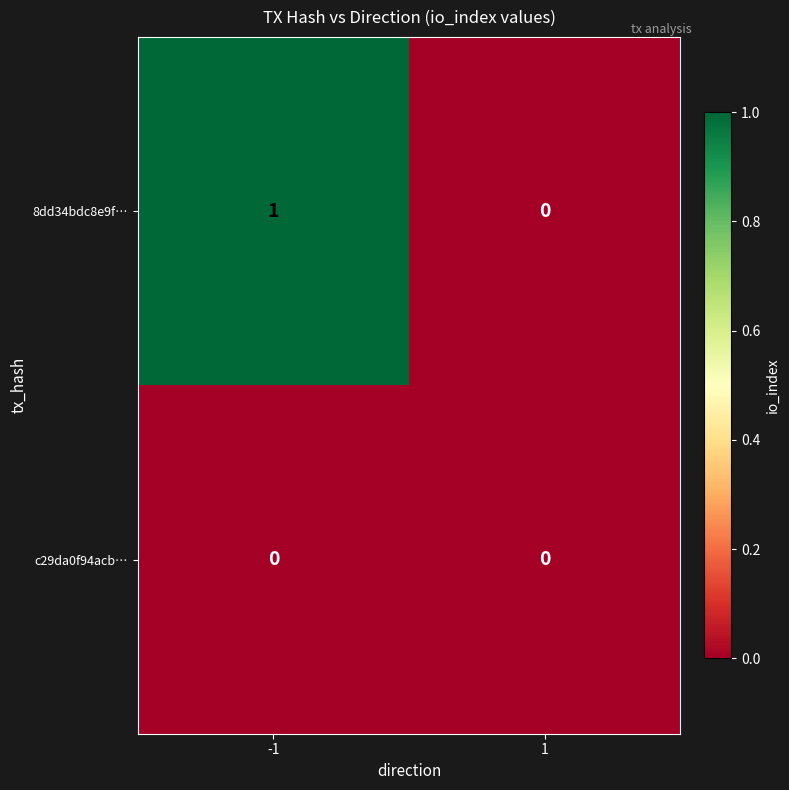

Between -1 and 1, which series saw the biggest shift?

8dd34bdc8e9f…